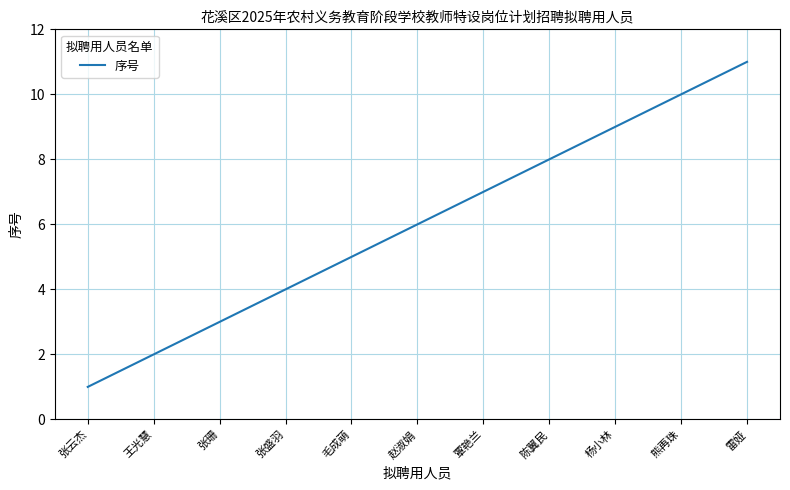

What is the change in value from 张云杰 to 覃艳兰?

+6